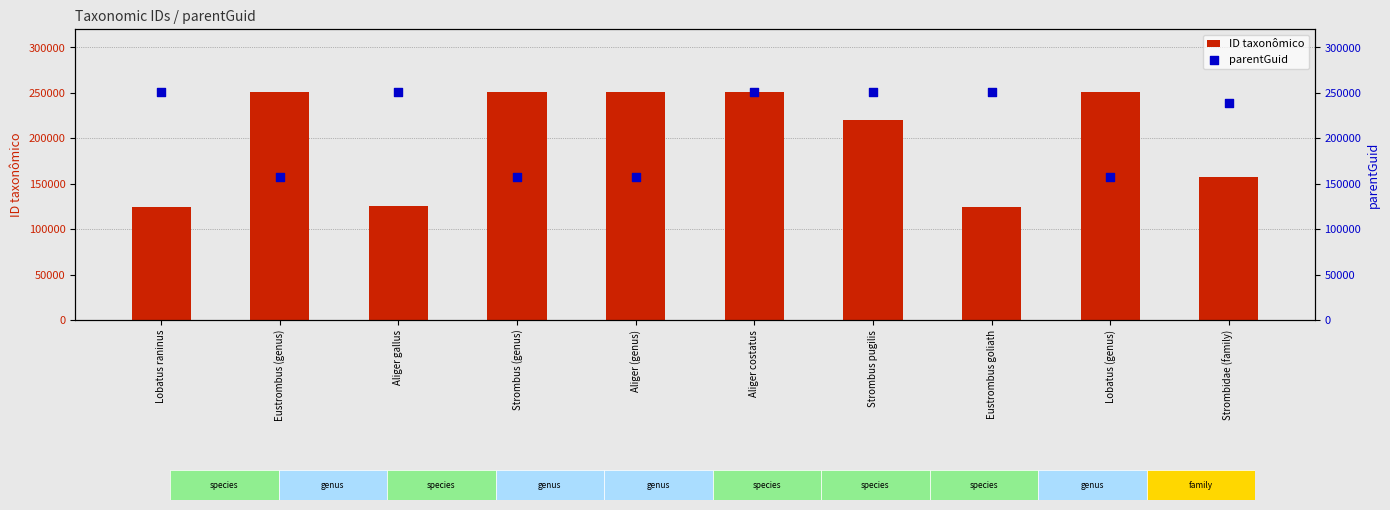

At which category is the sum across all series the highest?

Aliger costatus